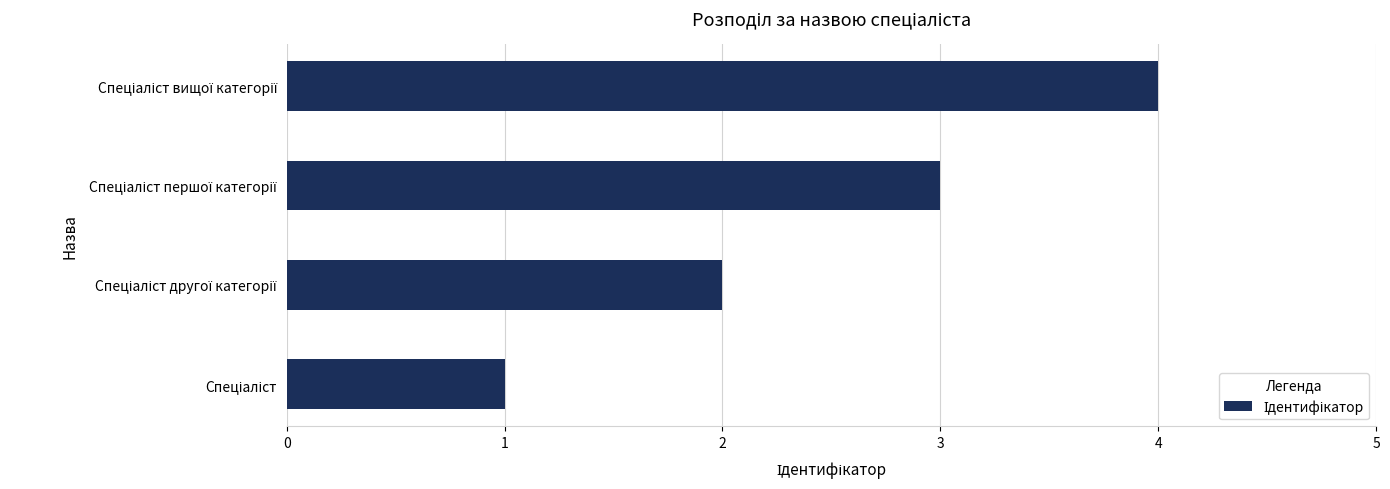

What is the greatest value displayed?

4